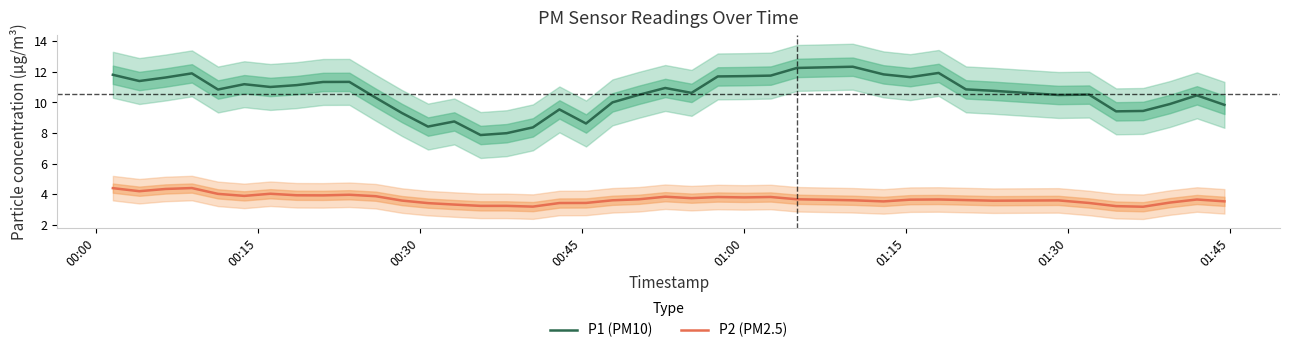

What is the minimum value for P1 (PM10)?

7.9